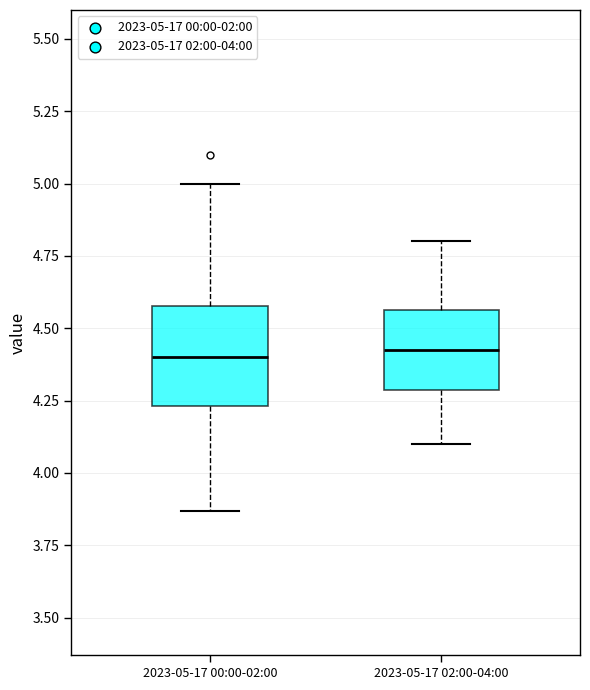

Reading left to right, transcribe this box plot: for each box, give where its median line is, the range the box spans, and where its two whiskers end, as read against the y-axis. The values are not printed on the chart, so give them approximately, as read against the axis.

2023-05-17 00:00-02:00: median 4.40, box 4.25 to 4.60, whiskers 3.85 to 5.00
2023-05-17 02:00-04:00: median 4.45, box 4.30 to 4.55, whiskers 4.10 to 4.80